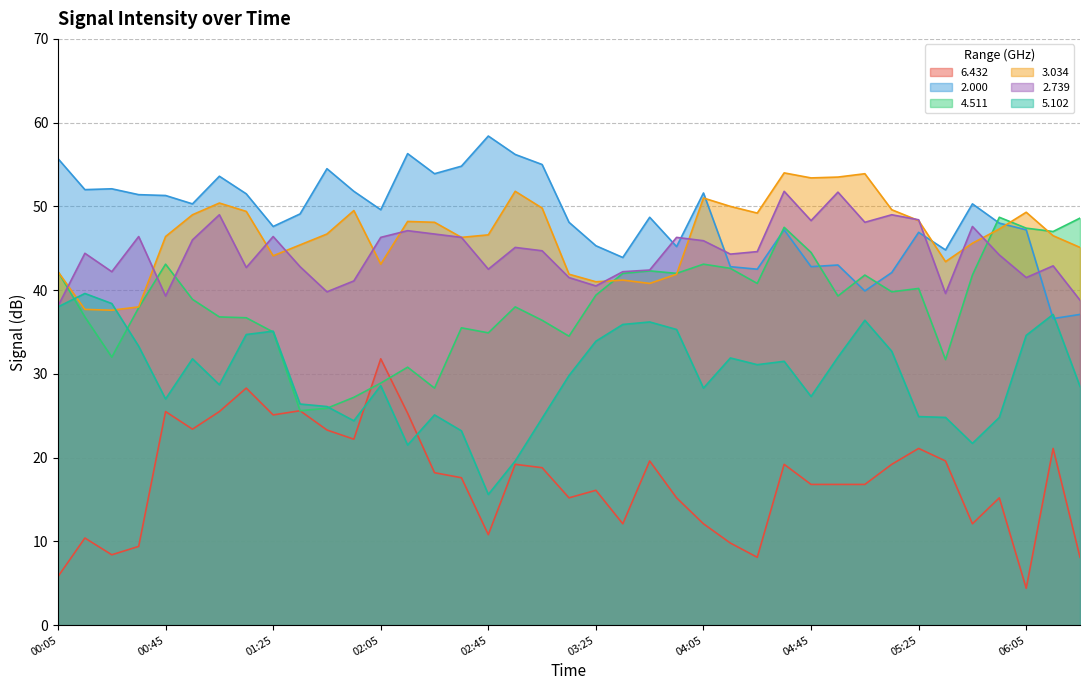

At which label is 3.034 closest to 45?

06:25